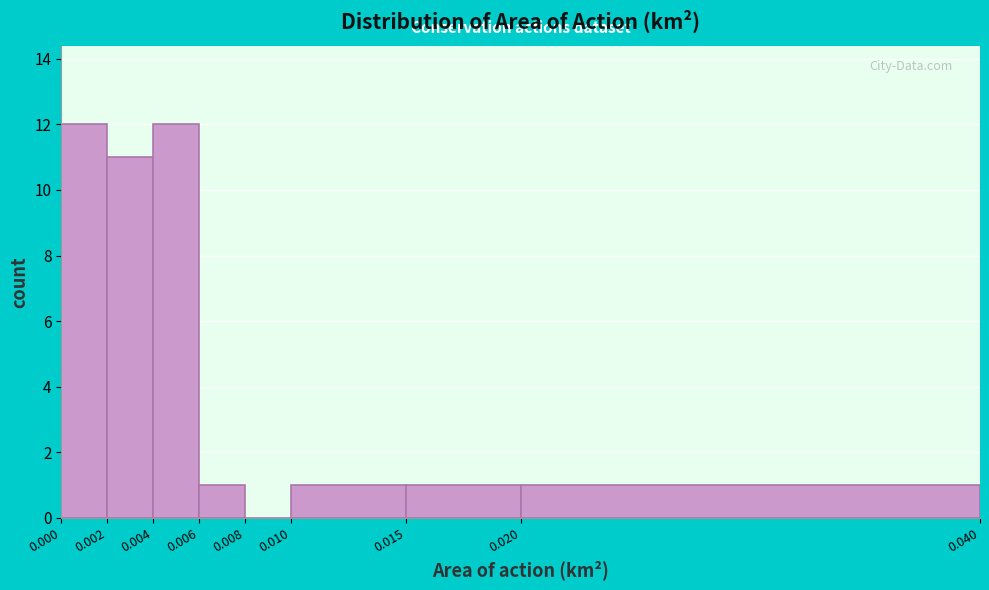

What is the height of the bar covering 0.002 to 0.004 on the x-axis? The values are not printed on the chart, so give them approximately, as read against the axis.

11